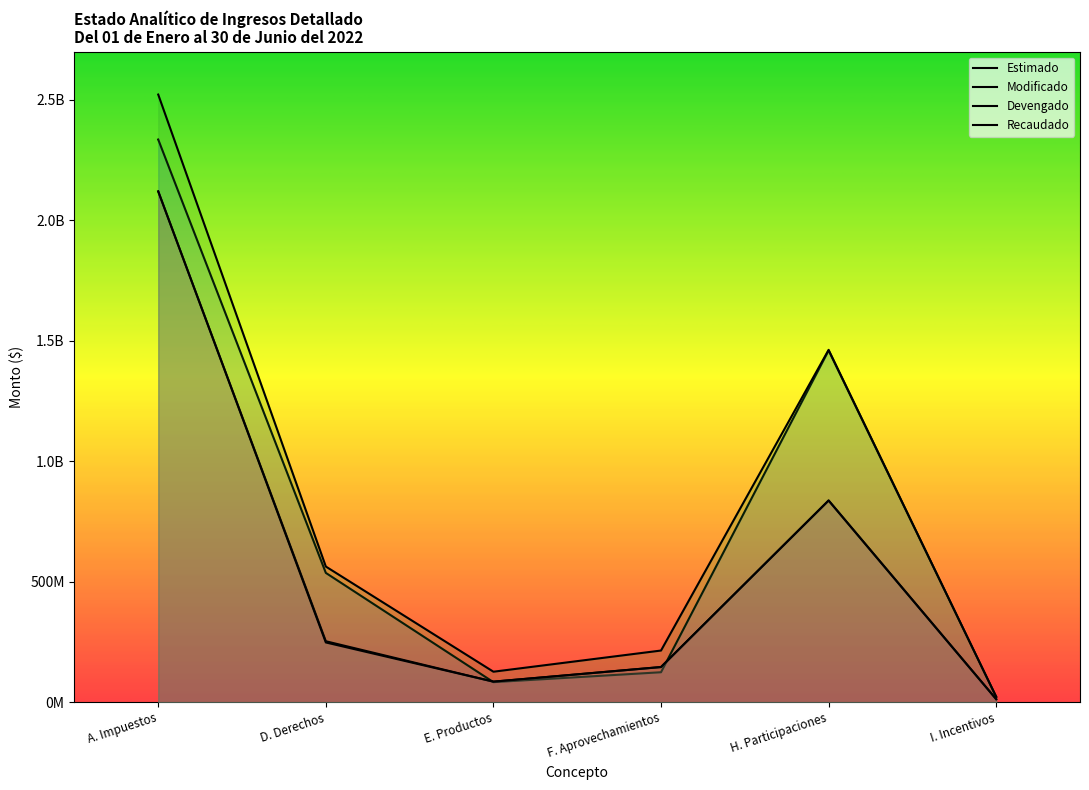

Reading left to right, list all the values displayed in this chart.

Estimado: A. Impuestos=2335300400.0	D. Derechos=536678953.0	E. Productos=83280964.0	F. Aprovechamientos=124394400.0	H. Participaciones=1459824369.0	I. Incentivos=22346651.0
Modificado: A. Impuestos=2521926726.6	D. Derechos=563029340.0	E. Productos=126552722.0	F. Aprovechamientos=214431861.8	H. Participaciones=1462345410.0	I. Incentivos=22350908.0
Devengado: A. Impuestos=2119950883.0	D. Derechos=252984114.3	E. Productos=85304577.6	F. Aprovechamientos=146045711.2	H. Participaciones=837148034.0	I. Incentivos=12446267.9
Recaudado: A. Impuestos=2119950883.0	D. Derechos=247956268.7	E. Productos=85304577.6	F. Aprovechamientos=145771652.4	H. Participaciones=837148034.0	I. Incentivos=12446267.9